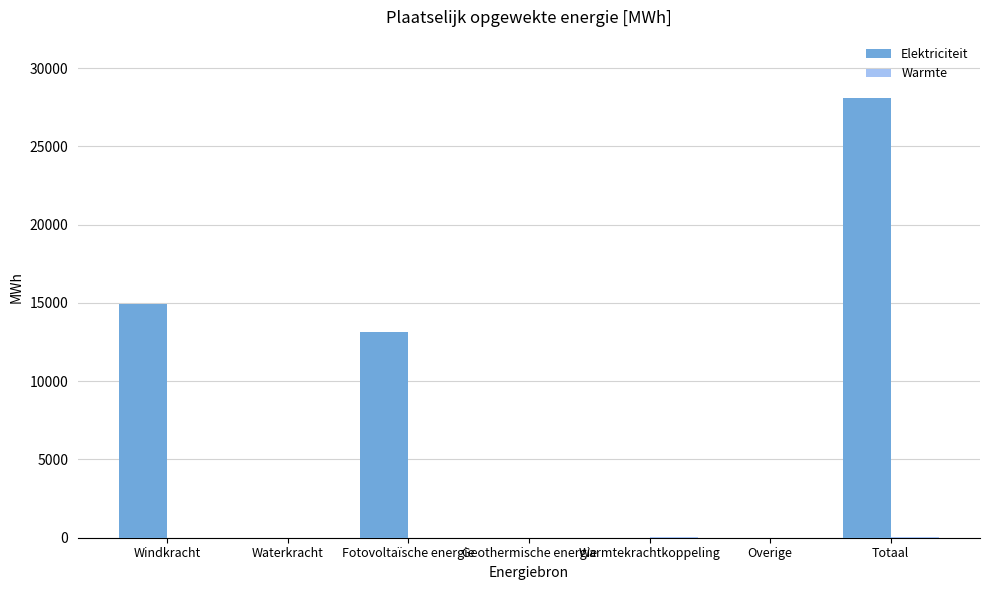

Are the bars horizontal?

No